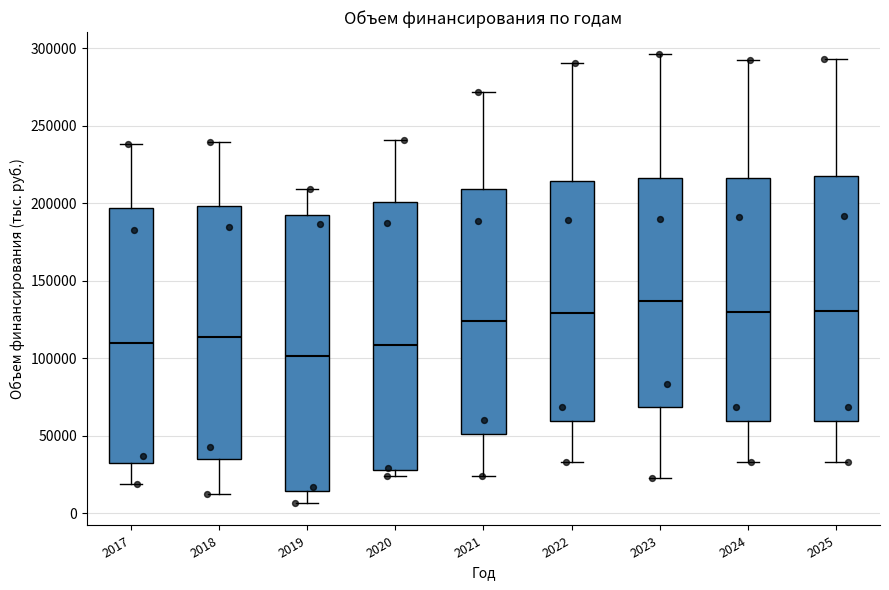

Reading left to right, read every box against the y-axis: the position of its median line, the range the box covers, and the ends of its whiskers. The values are not printed on the chart, so give them approximately, as read against the axis.

2017: median 110000, box 30000 to 195000, whiskers 20000 to 240000
2018: median 115000, box 35000 to 200000, whiskers 10000 to 240000
2019: median 100000, box 15000 to 190000, whiskers 5000 to 210000
2020: median 110000, box 30000 to 200000, whiskers 25000 to 240000
2021: median 125000, box 50000 to 210000, whiskers 25000 to 270000
2022: median 130000, box 60000 to 215000, whiskers 35000 to 290000
2023: median 135000, box 70000 to 215000, whiskers 25000 to 295000
2024: median 130000, box 60000 to 215000, whiskers 35000 to 290000
2025: median 130000, box 60000 to 215000, whiskers 35000 to 295000